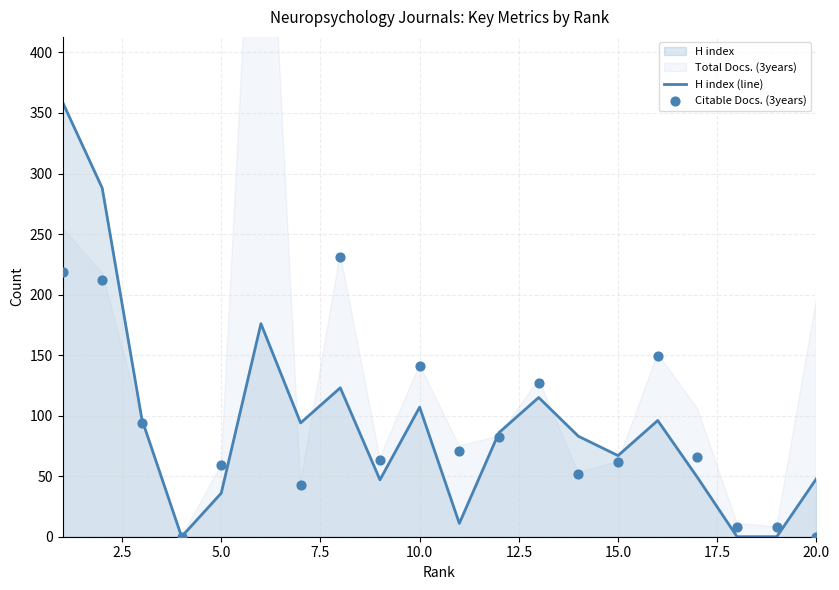

Is it true that H index (line) equals 167 at 10.0?

False